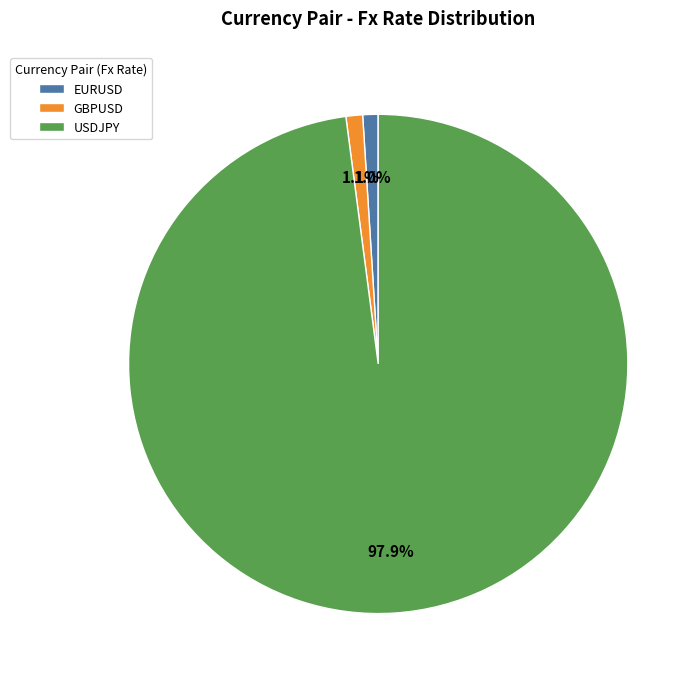

To the nearest percent, what portion does USDJPY represent?

98%